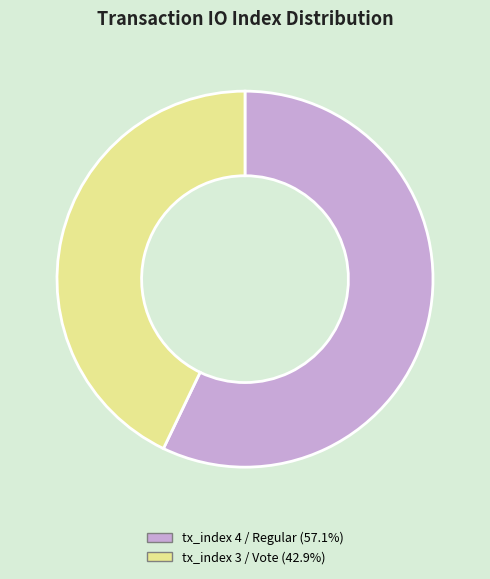

Count the number of slices in the pie.

2